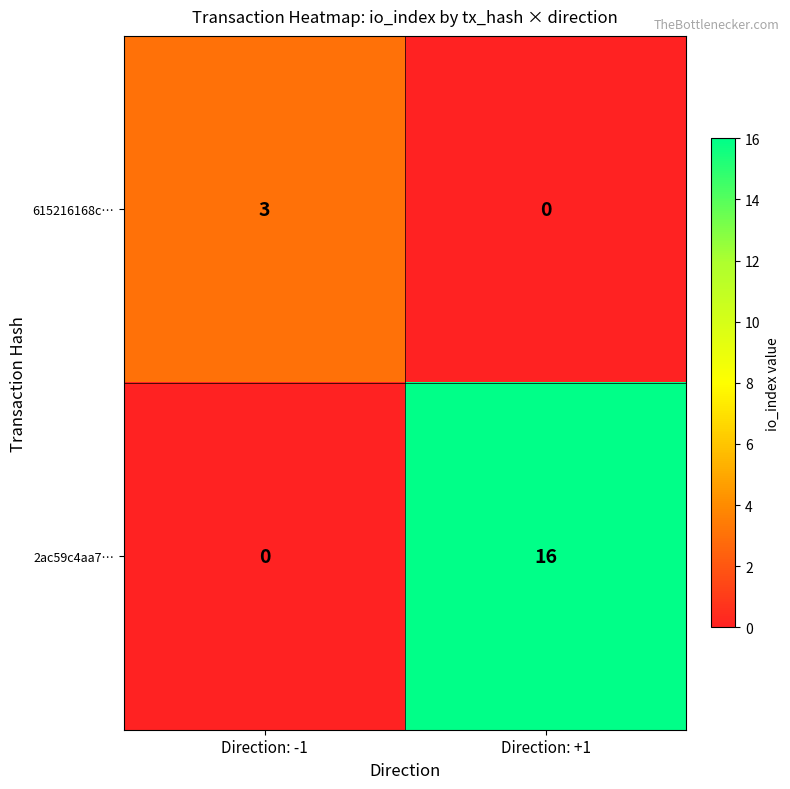

What is the difference between the 615216168c… values at Direction: -1 and Direction: +1?

3